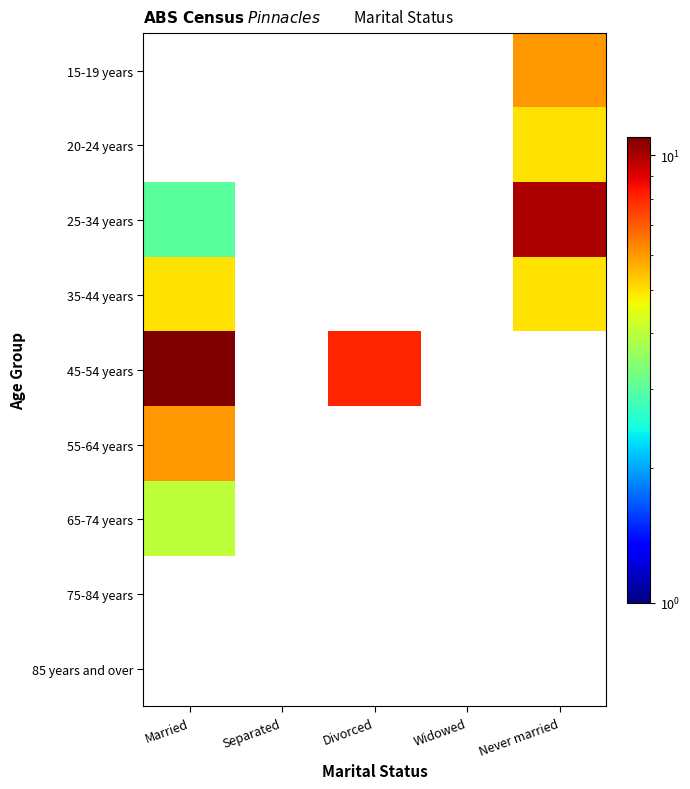

How many positive values does the 35-44 years series have?

2